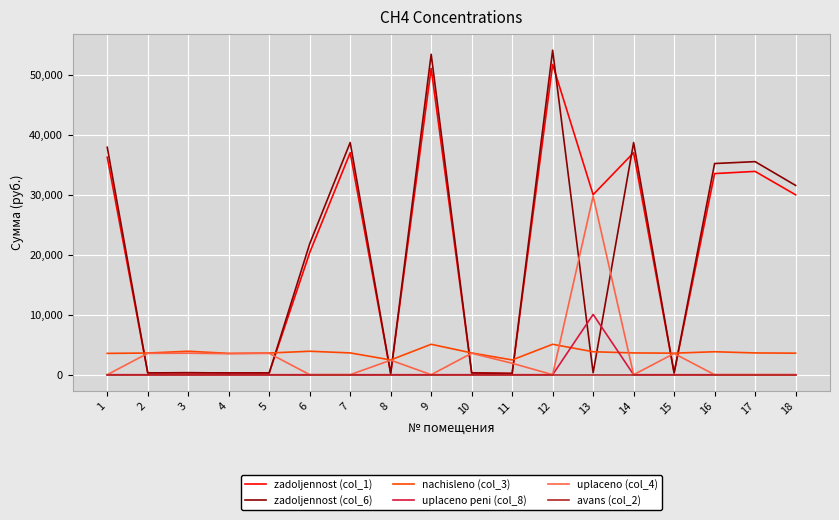

How many categories are shown in the chart?

18